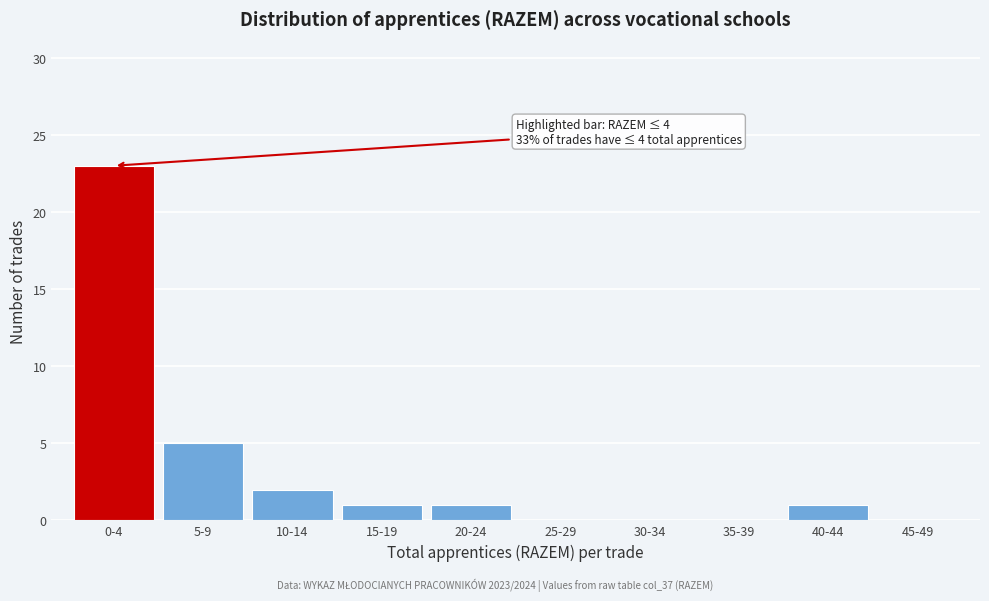

Reading left to right, what are all the values shown in this chart?

0-4=23	5-9=5	10-14=2	15-19=1	20-24=1	25-29=0	30-34=0	35-39=0	40-44=1	45-49=0